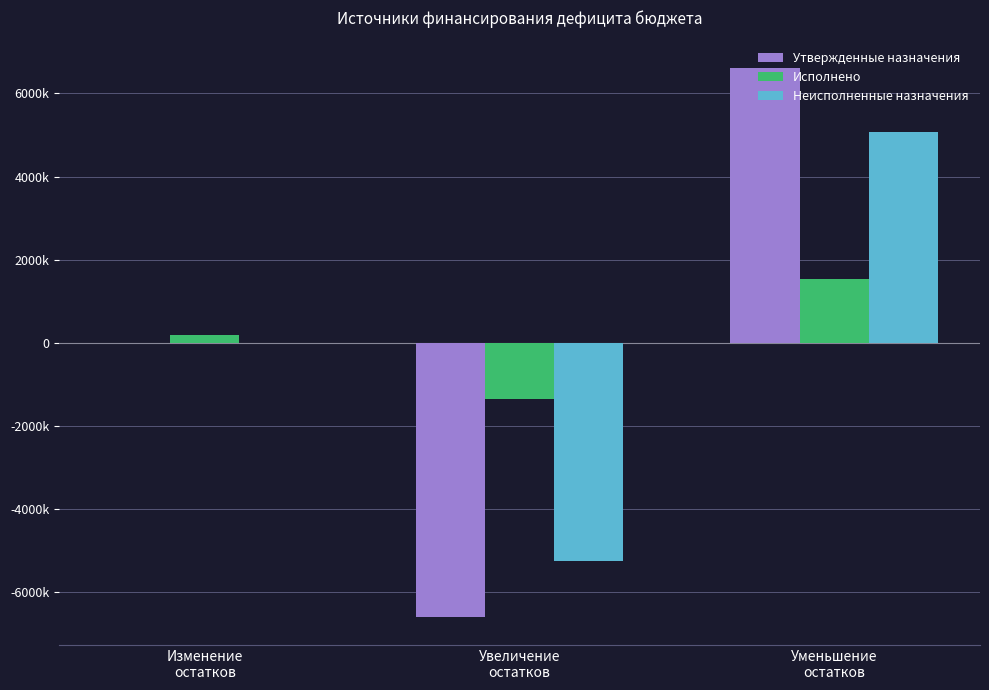

What is the label of the 3rd bar from the left?

Уменьшение
остатков